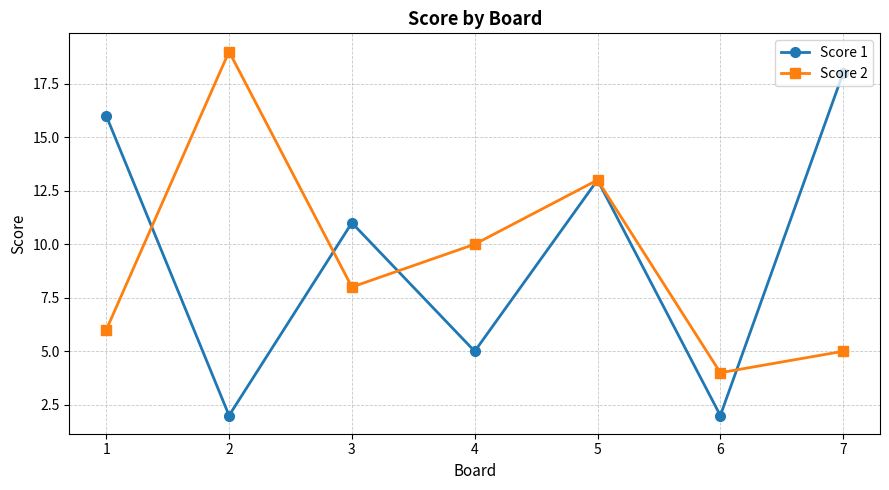

Which series changed the most between 1 and 5?

Score 2